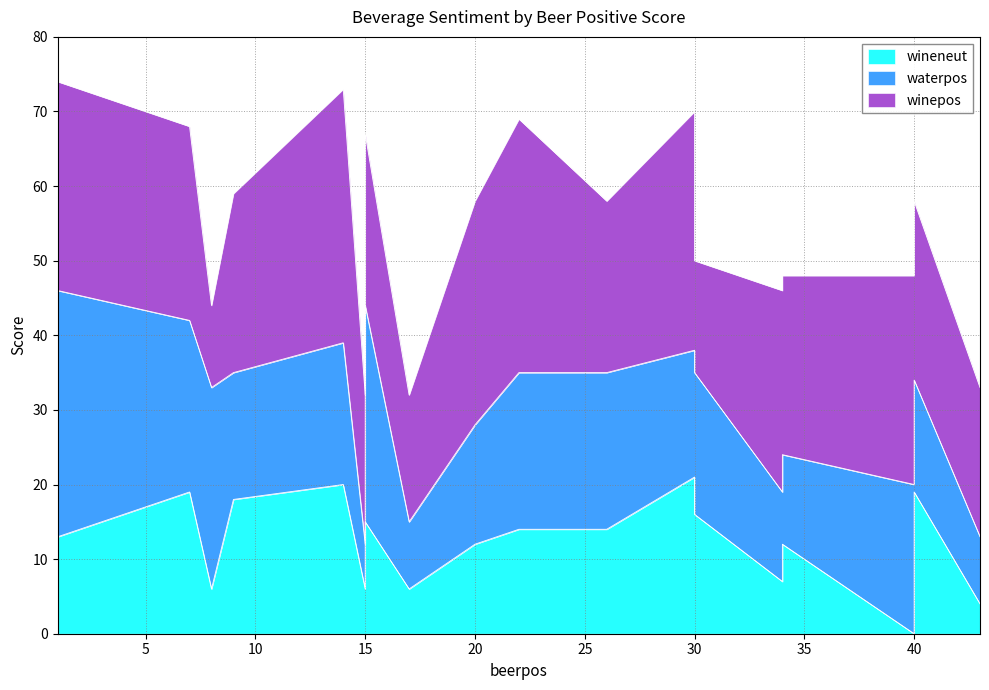

What is the maximum value for waterpos?

33